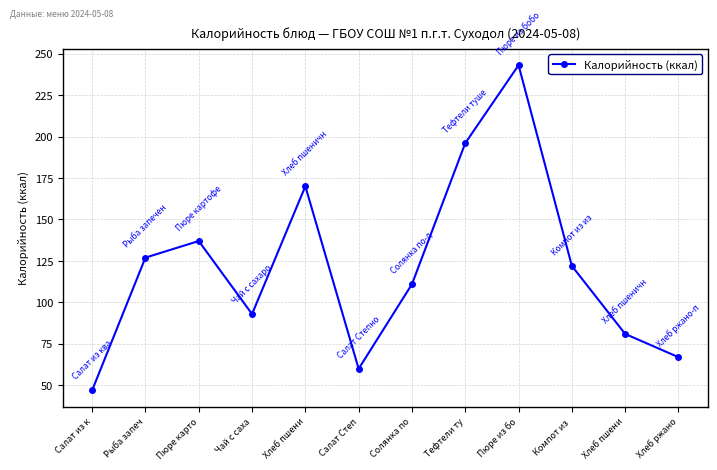

How many lines are shown in the chart?

1